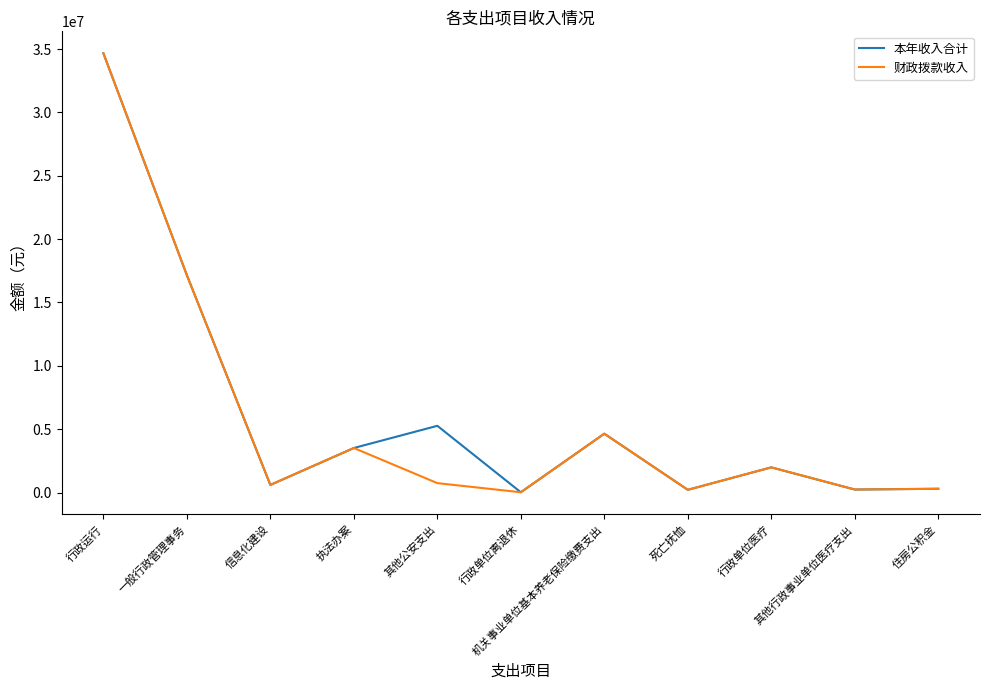

What are all the series names shown in the legend?

本年收入合计, 财政拨款收入